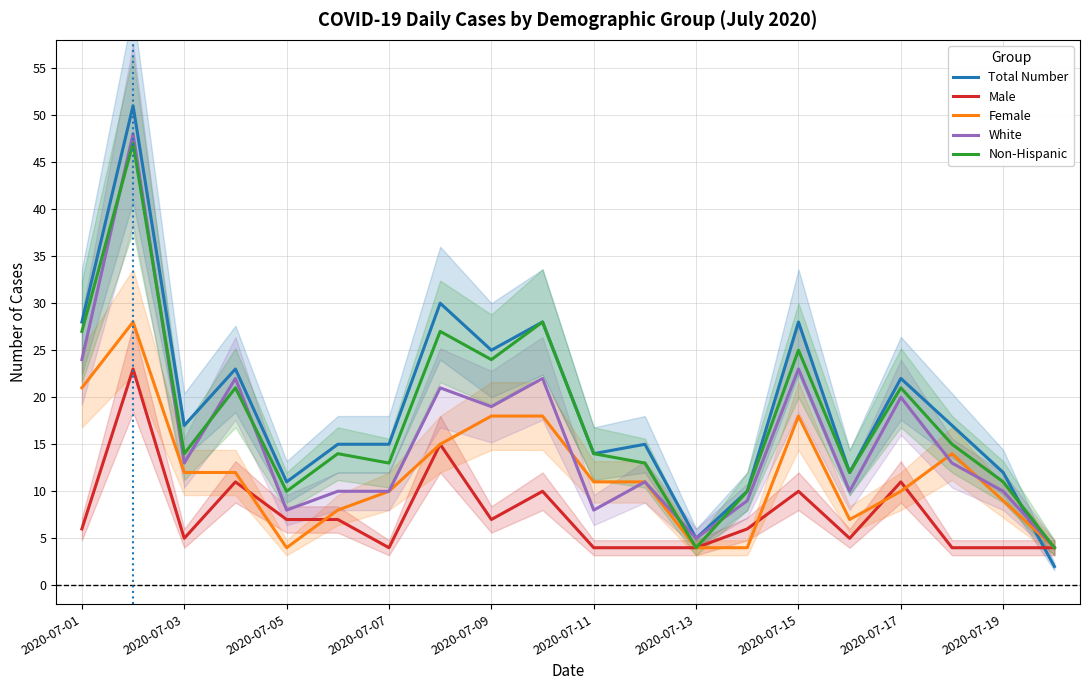

What is the maximum value for White?

48